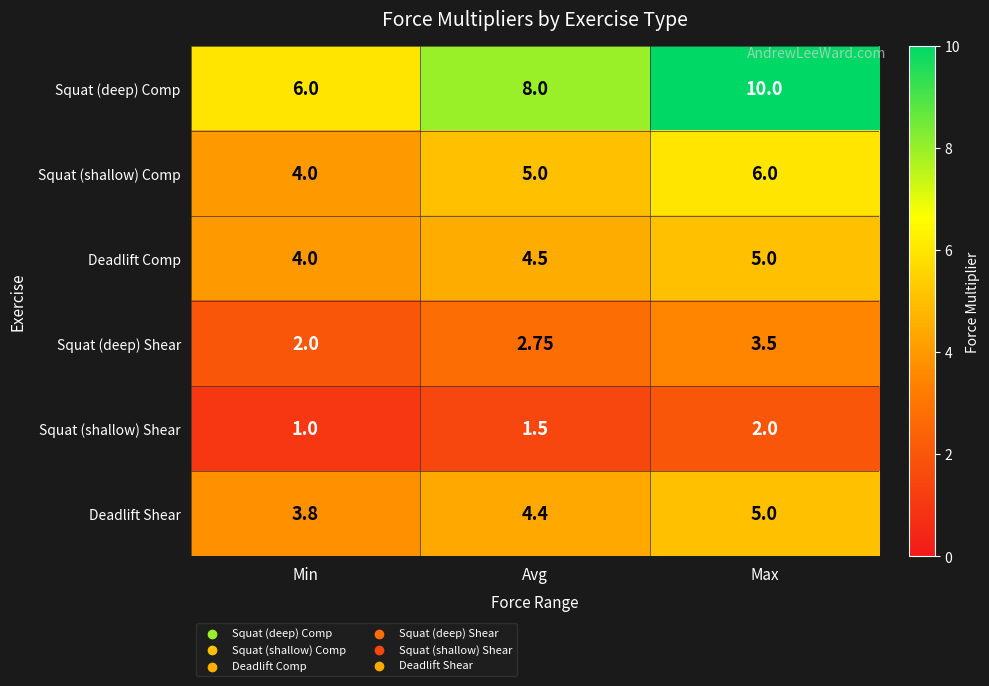

What is the total value across all series at Min?

20.8